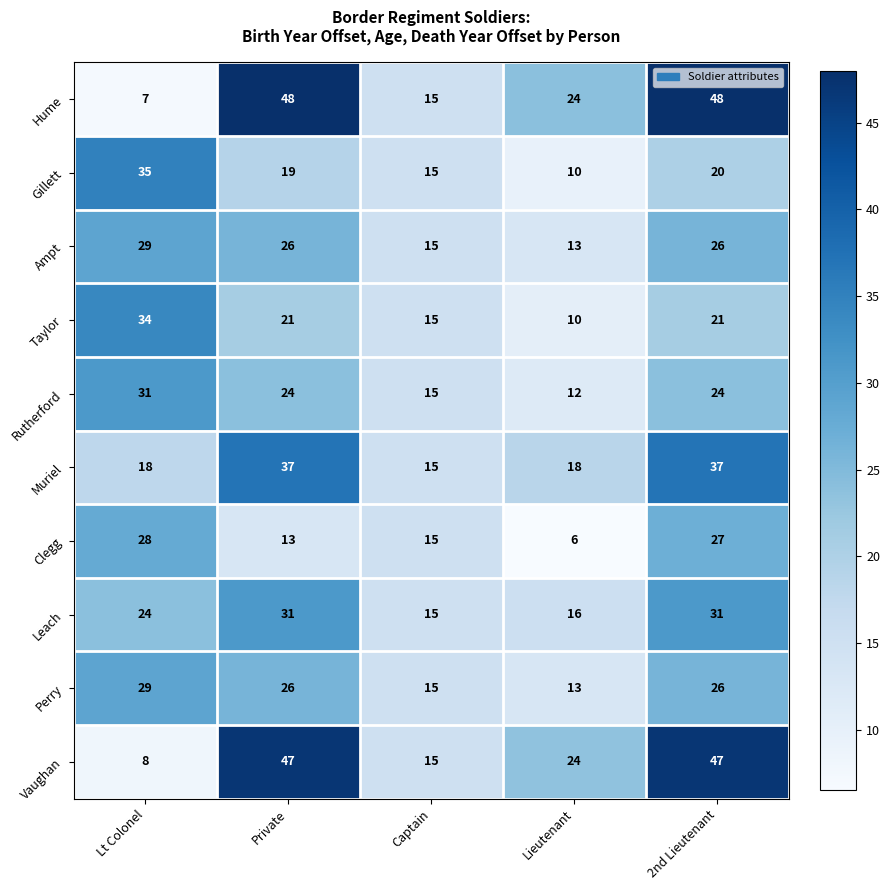

What is the approximate value of Clegg at Lt Colonel, to the nearest 10?

30